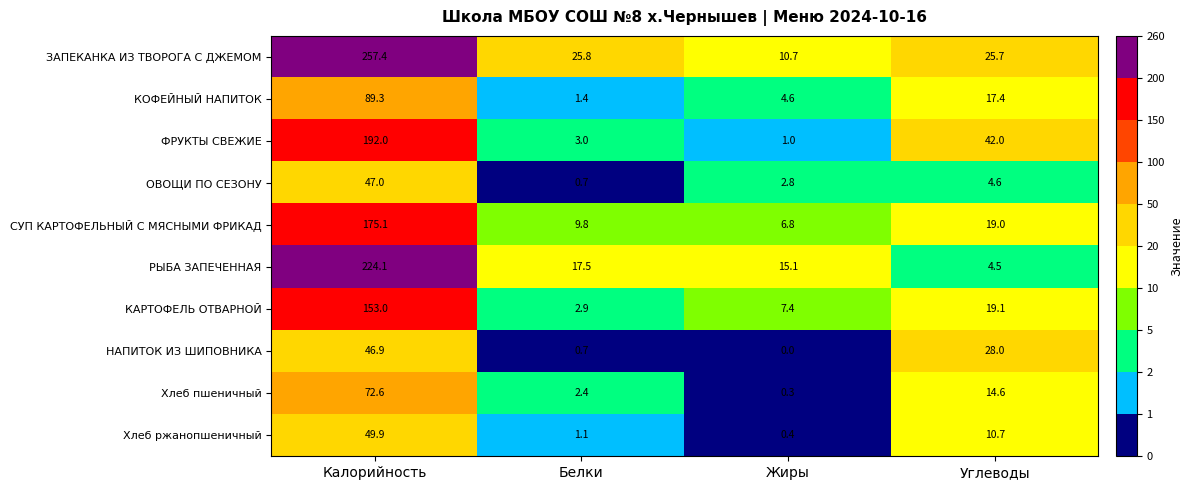

Rank the series by their maximum value, from highest to lowest.

ЗАПЕКАНКА ИЗ ТВОРОГА С ДЖЕМОМ, РЫБА ЗАПЕЧЕННАЯ, ФРУКТЫ СВЕЖИЕ, СУП КАРТОФЕЛЬНЫЙ С МЯСНЫМИ ФРИКАД, КАРТОФЕЛЬ ОТВАРНОЙ, КОФЕЙНЫЙ НАПИТОК, Хлеб пшеничный, Хлеб ржанопшеничный, ОВОЩИ ПО СЕЗОНУ, НАПИТОК ИЗ ШИПОВНИКА